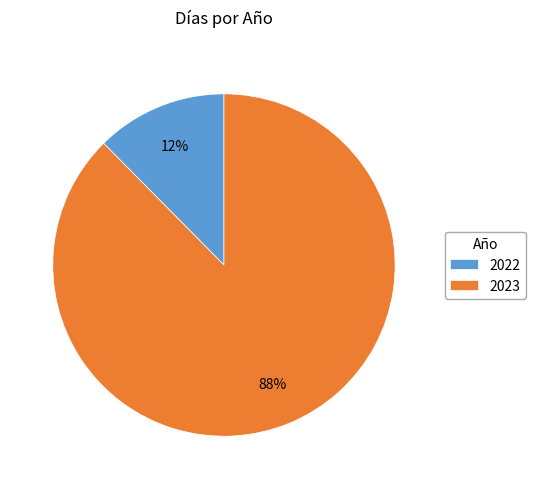

Is the sum of 2022 and 2023 greater than half?

Yes